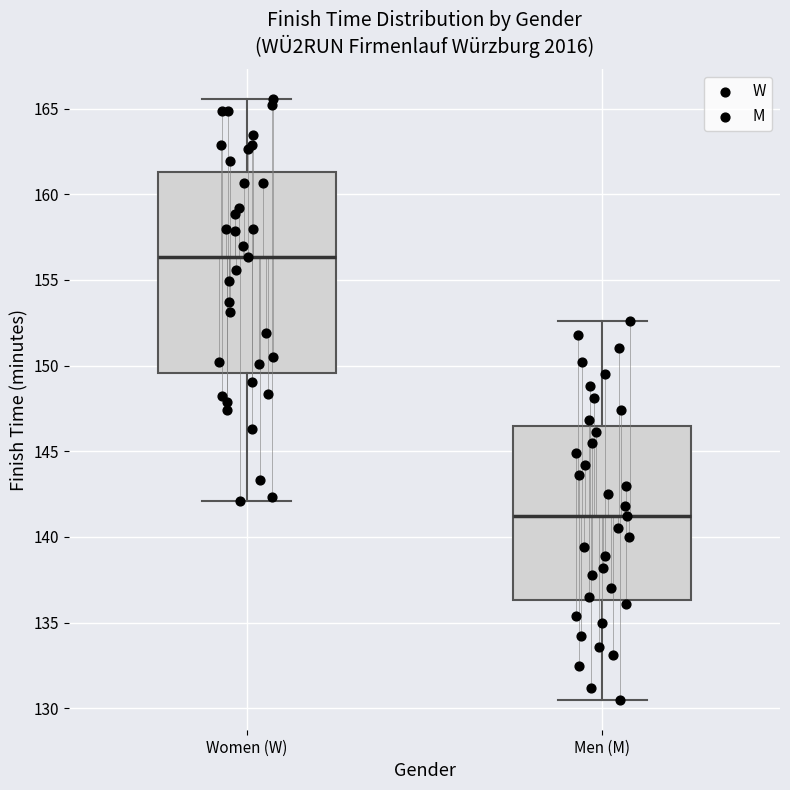

Which box's median line is the highest?

Women (W)